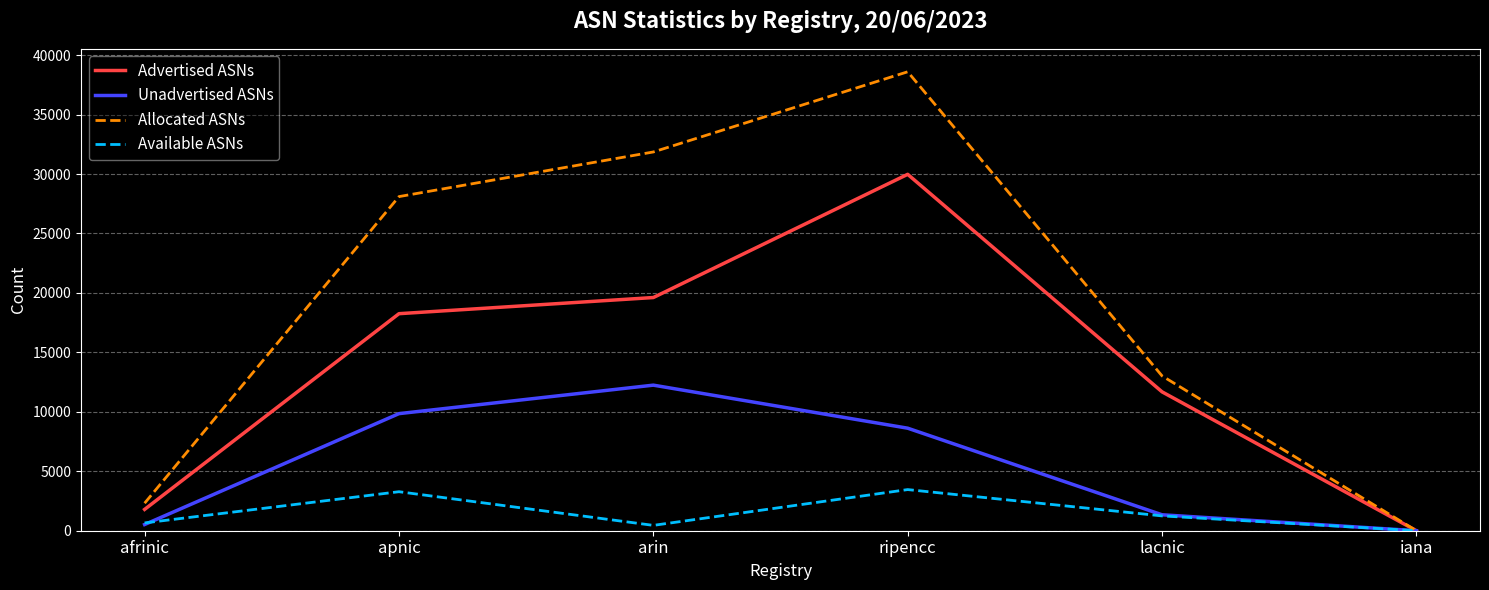

Rank the series by their maximum value, from lowest to highest.

Available ASNs, Unadvertised ASNs, Advertised ASNs, Allocated ASNs